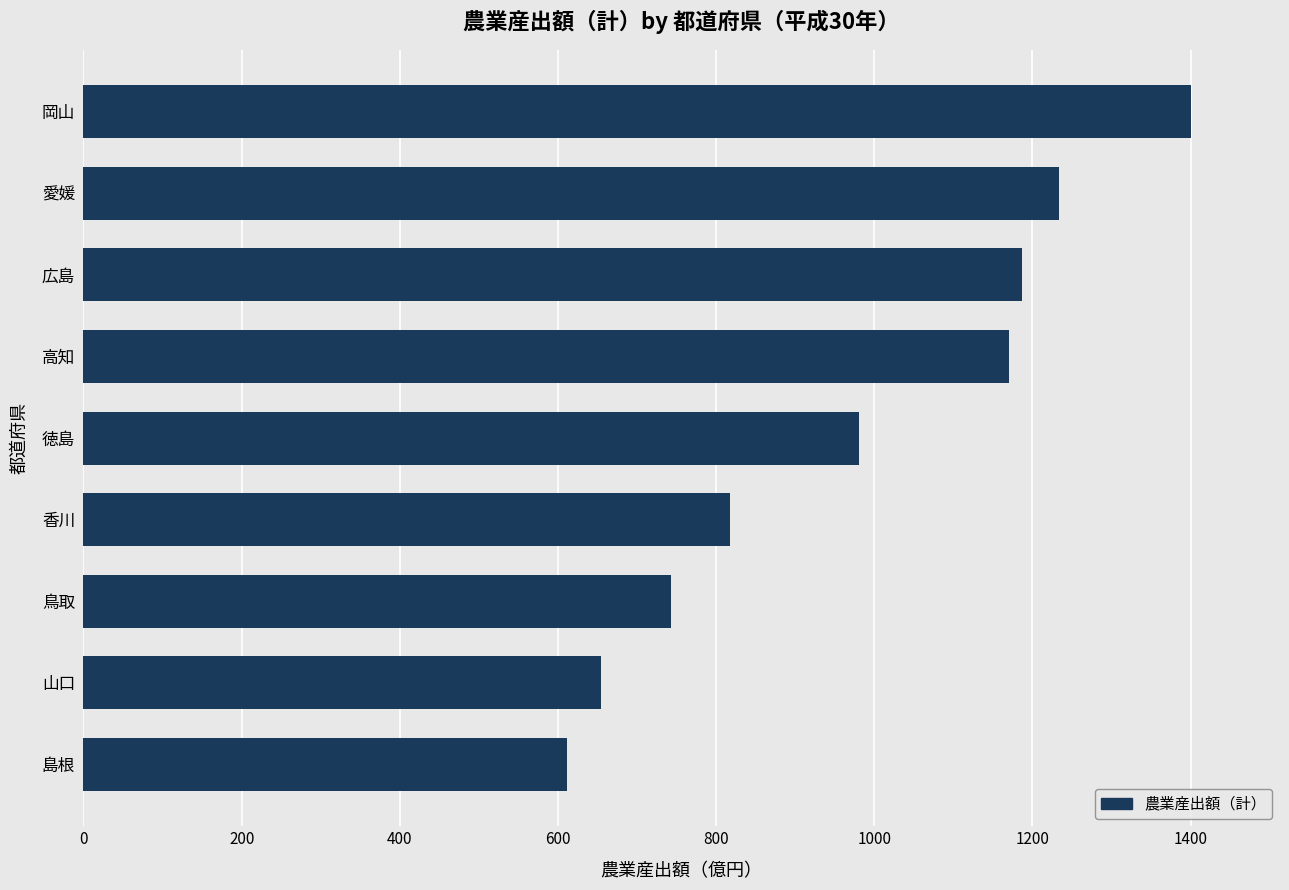

At which label is the value closest to 1006?

徳島